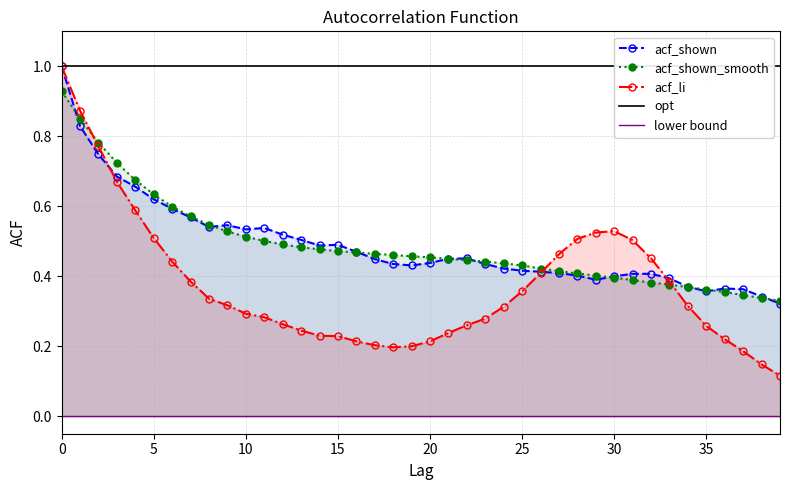

True or false: acf_li has more than 0 points higher than both neighbors.

True